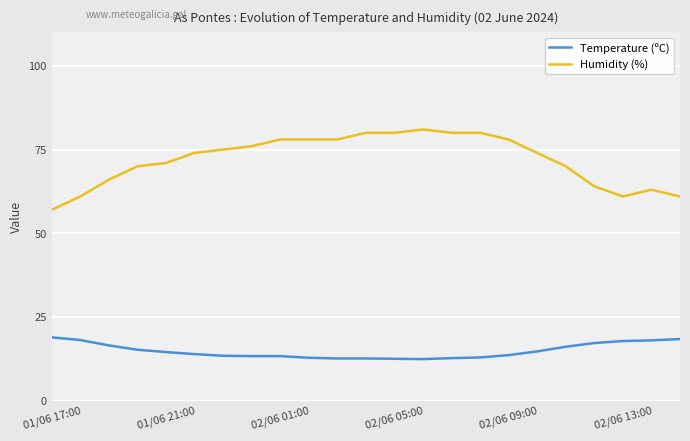

How many lines are shown in the chart?

2